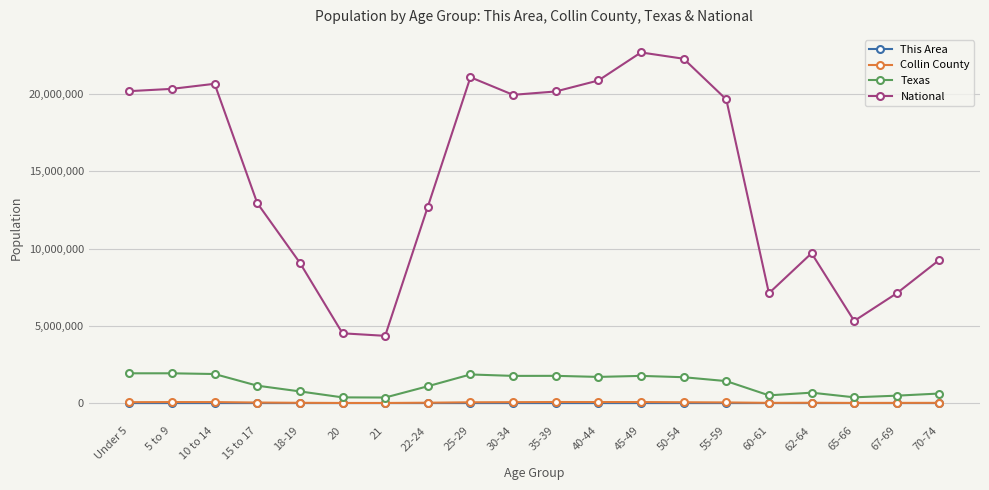

Which series changed the most between 35-39 and 62-64?

National